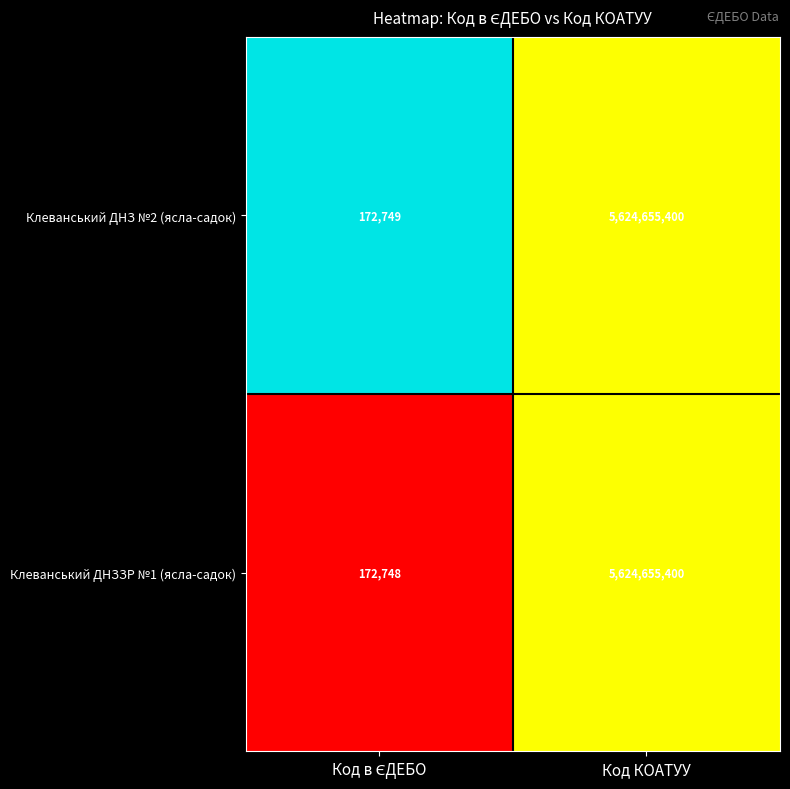

The value of Клеванський ДНЗЗР №1 (ясла-садок) at Код КОАТУУ is 5624655400. True or false?

True